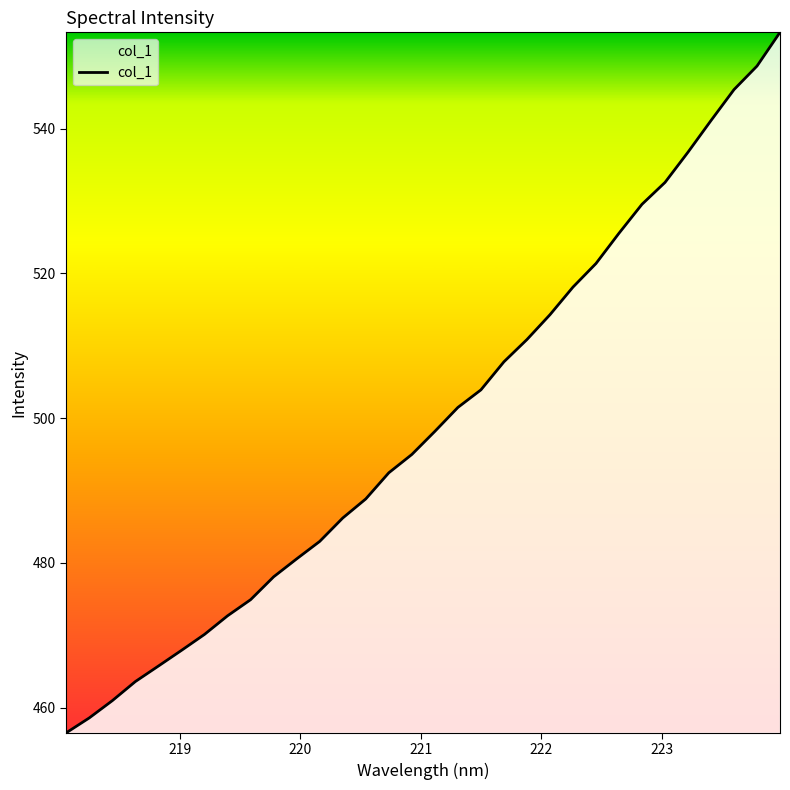

Reading left to right, list all the values displayed in this chart.

456.5	458.6	461.0	463.6	465.8	467.9	470.1	472.7	474.9	478.1	480.6	483.0	486.2	488.8	492.4	495.0	498.2	501.5	503.9	507.8	510.9	514.3	518.1	521.4	525.5	529.5	532.6	536.7	541.1	545.4	548.6	553.3